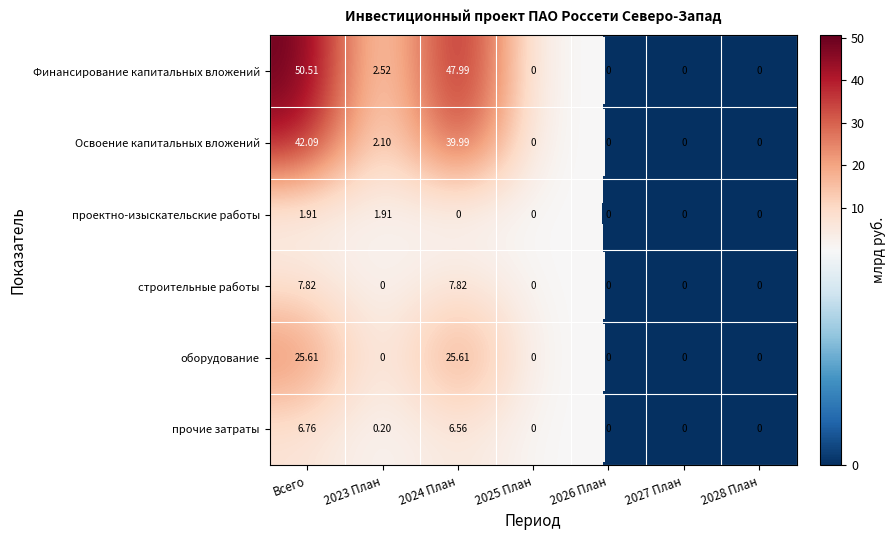

Which series changed the most between Всего and 2024 План?

Финансирование капитальных вложений